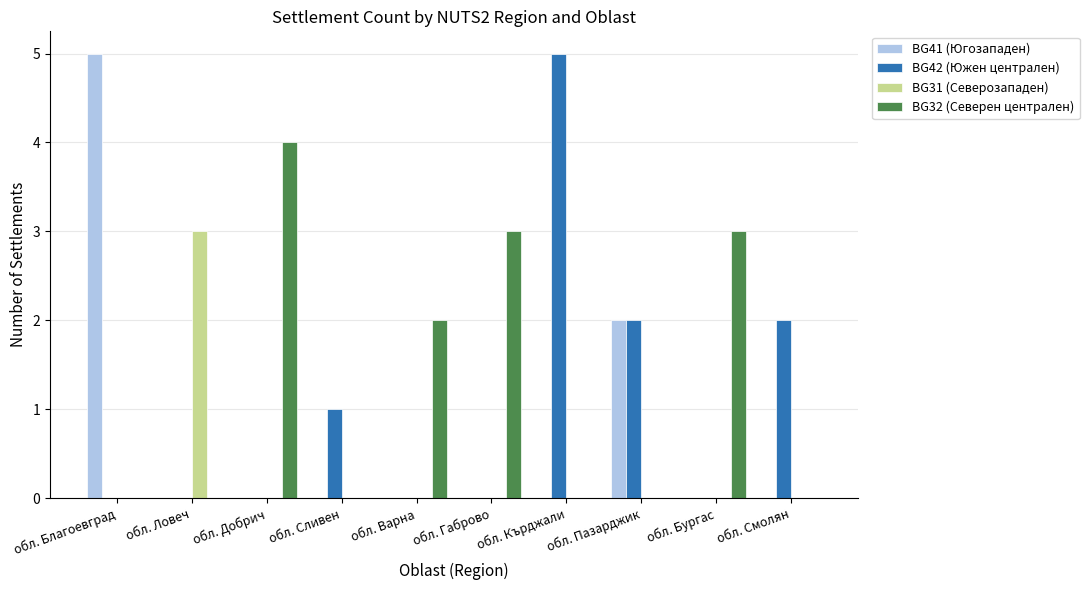

Between обл. Бургас and обл. Смолян, which series saw the biggest shift?

BG32 (Северен централен)